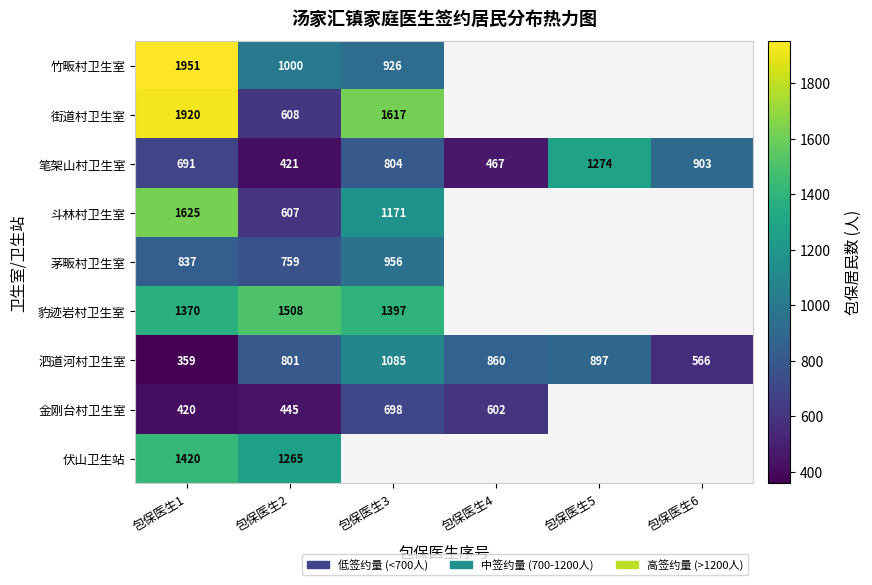

The value of 斗林村卫生室 at 包保医生2 is 411. True or false?

False